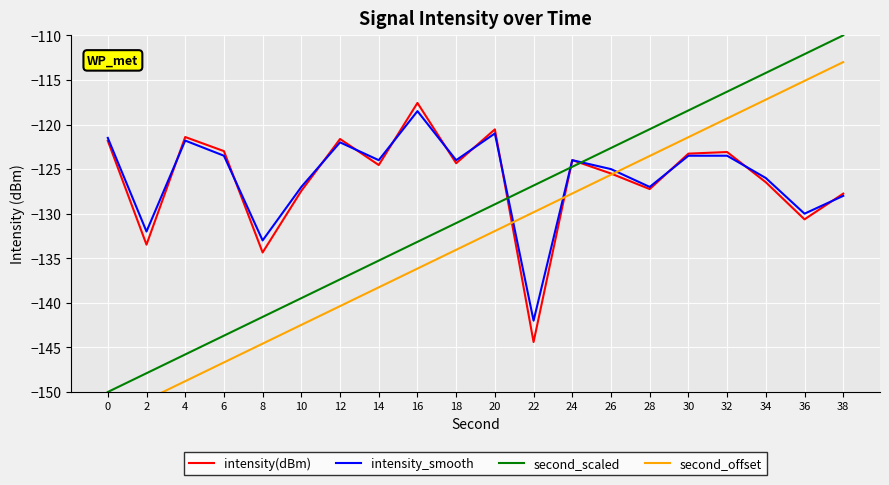

Which series changed the most between 28 and 34?

second_scaled